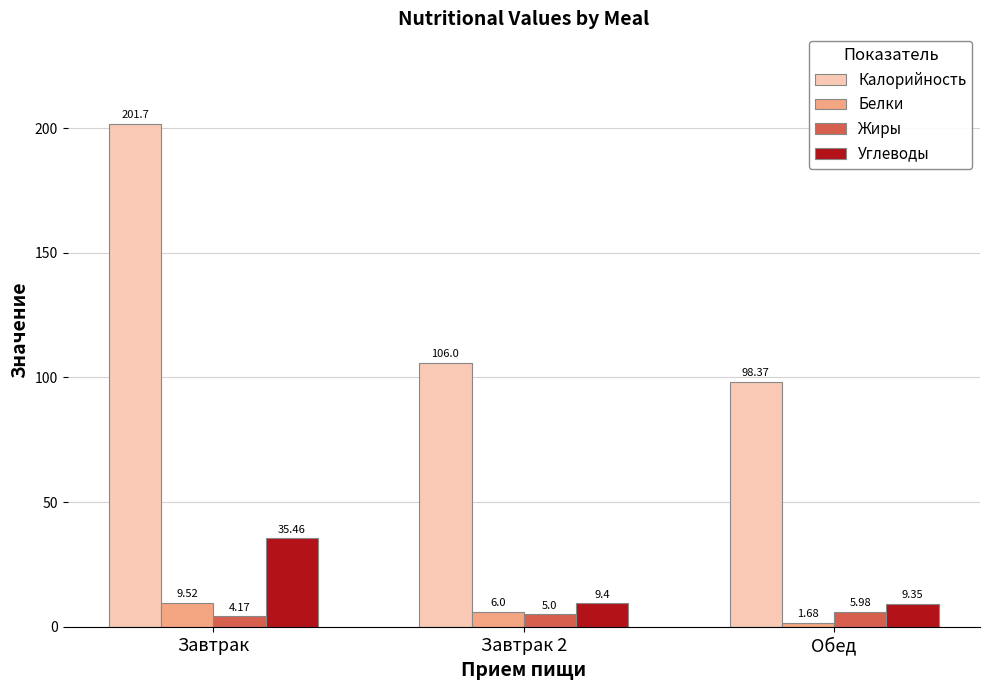

At how many categories does at least one series exceed 6?

3